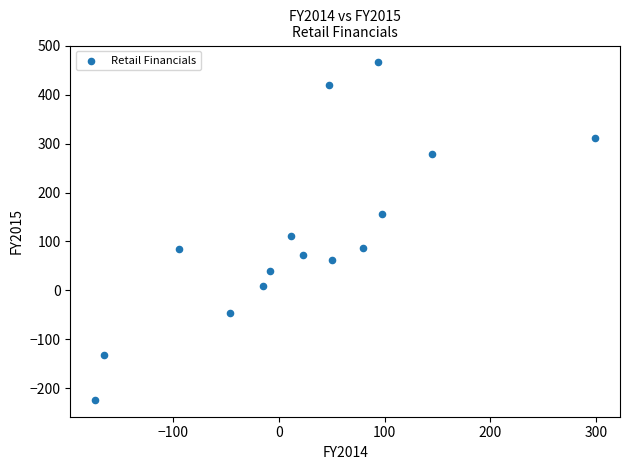

What is the range of Y values (max minus min)?

689.7